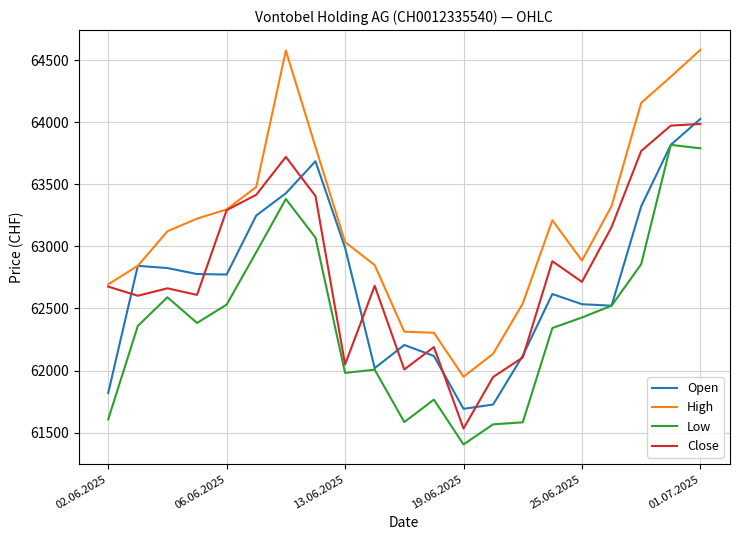

What is the maximum value shown in the chart?

64582